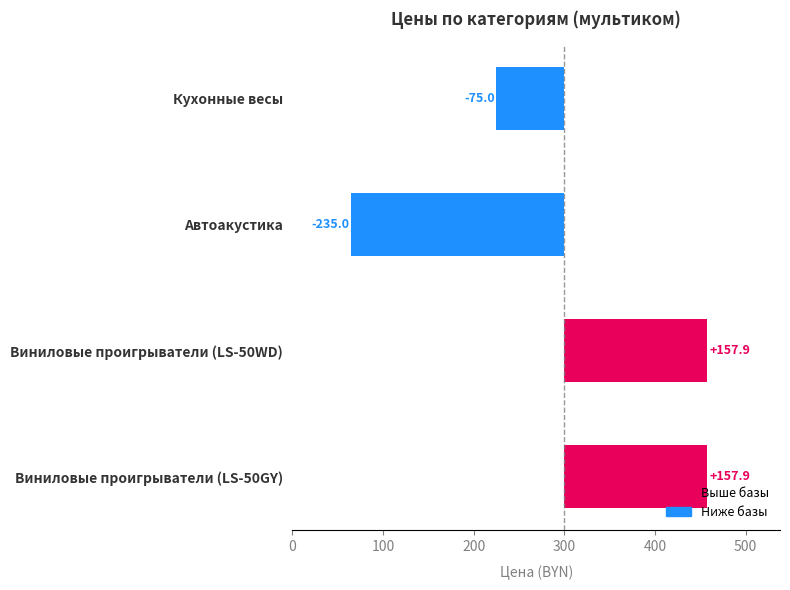

What is the value of the 1st bar from the left?

-75.0